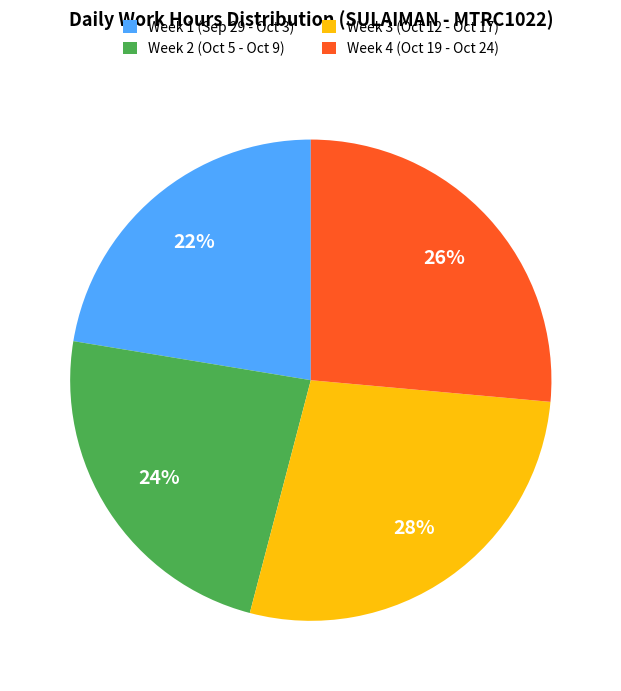

Count the number of slices in the pie.

4